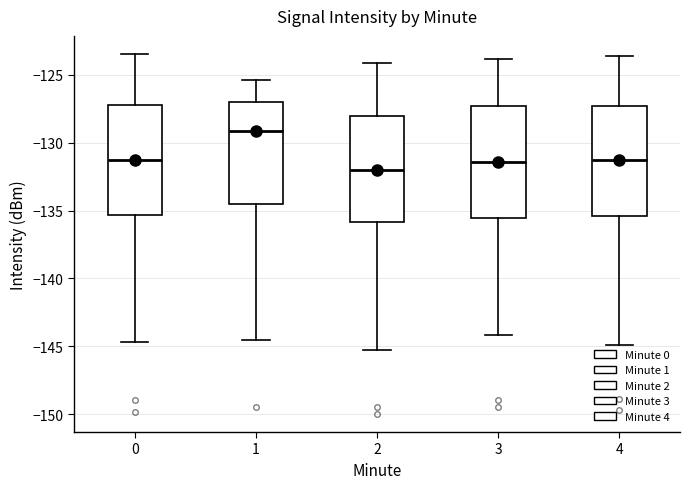

Which box has the highest median line?

1